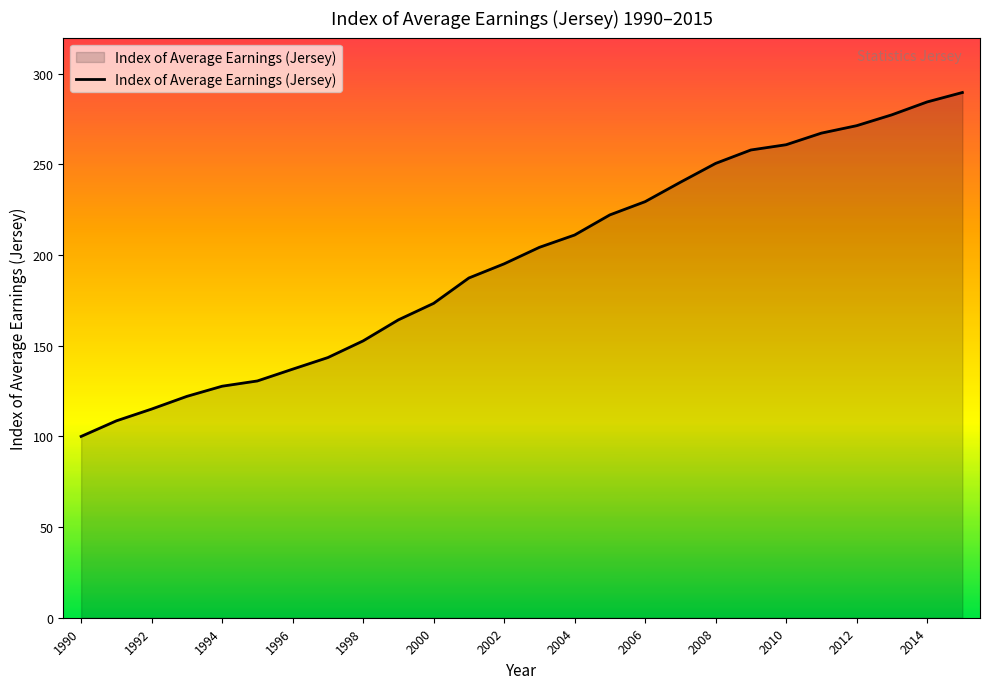

What is the average value?

197.1